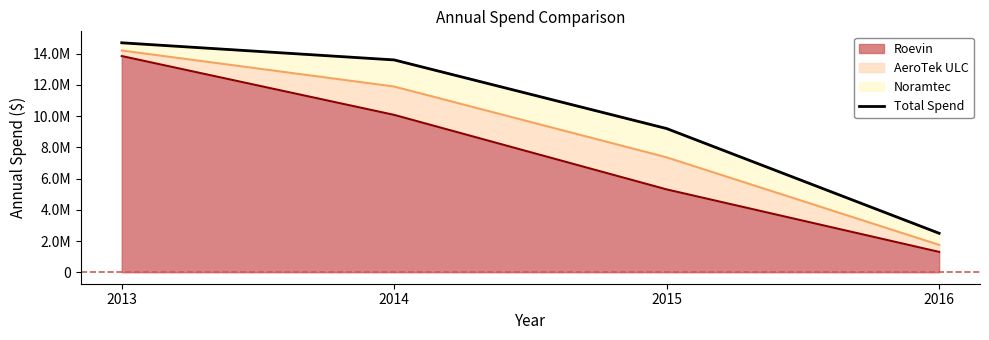

How many values exceed 13595999?

2